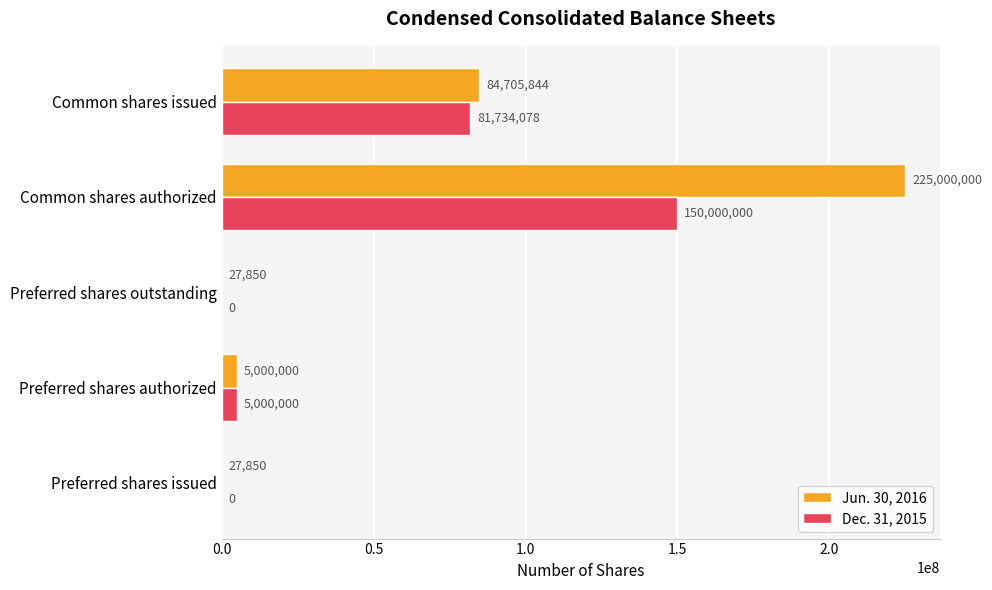

How many series are shown in this chart?

2